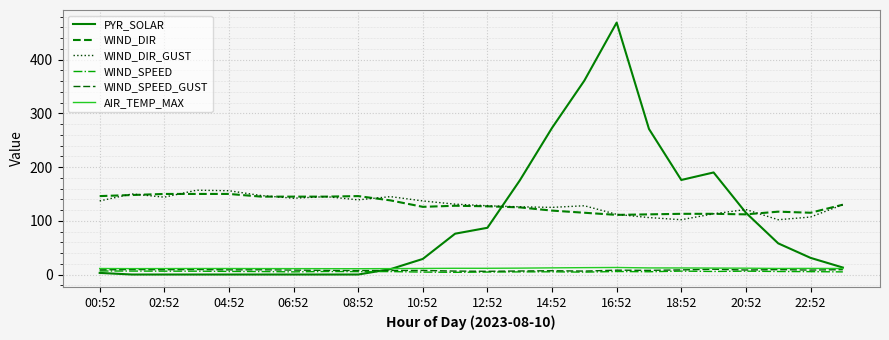

How many interior local valleys does the WIND_SPEED series have?

6